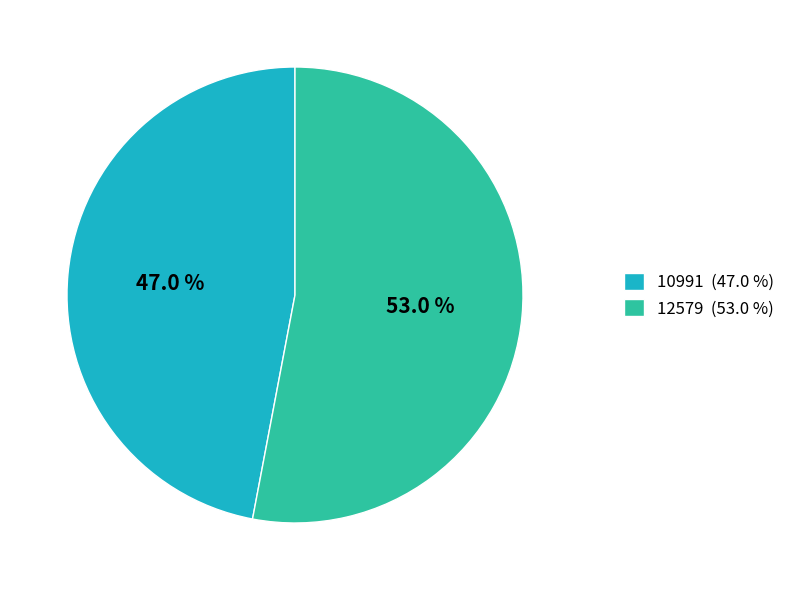

Between 12579 and 10991, which is larger?

12579